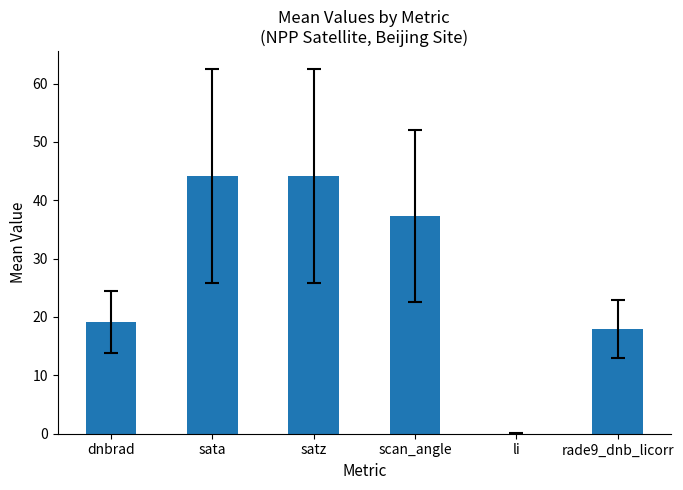

The chart shows a value of 64.9 at sata. True or false?

False